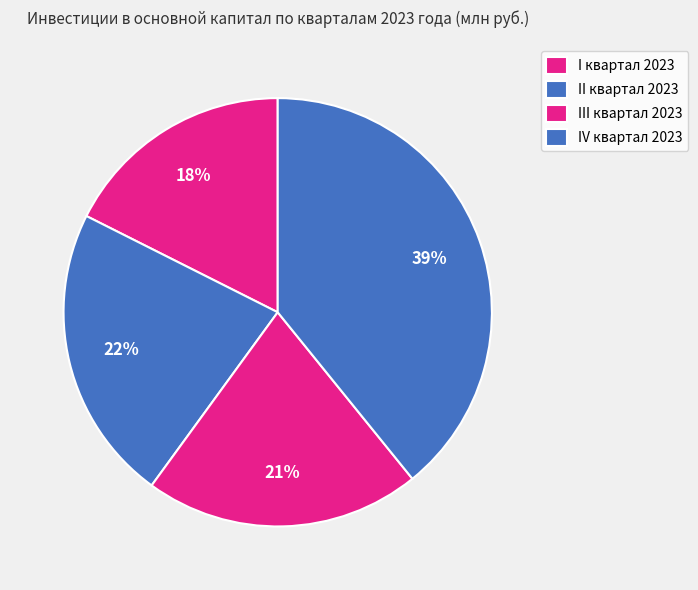

Is there a majority slice in this chart?

No